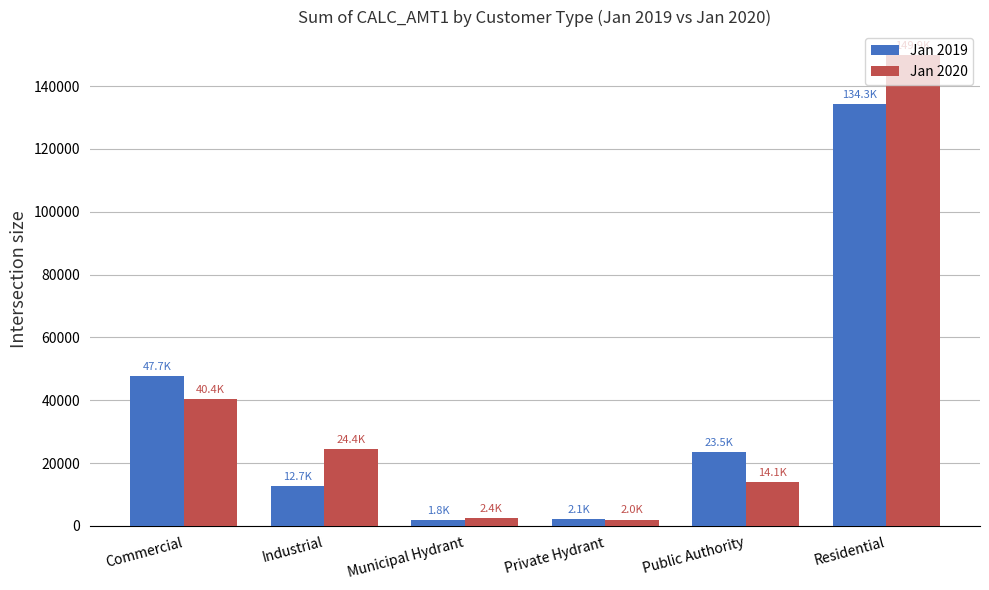

What is the label of the 4th bar from the left?

Private Hydrant